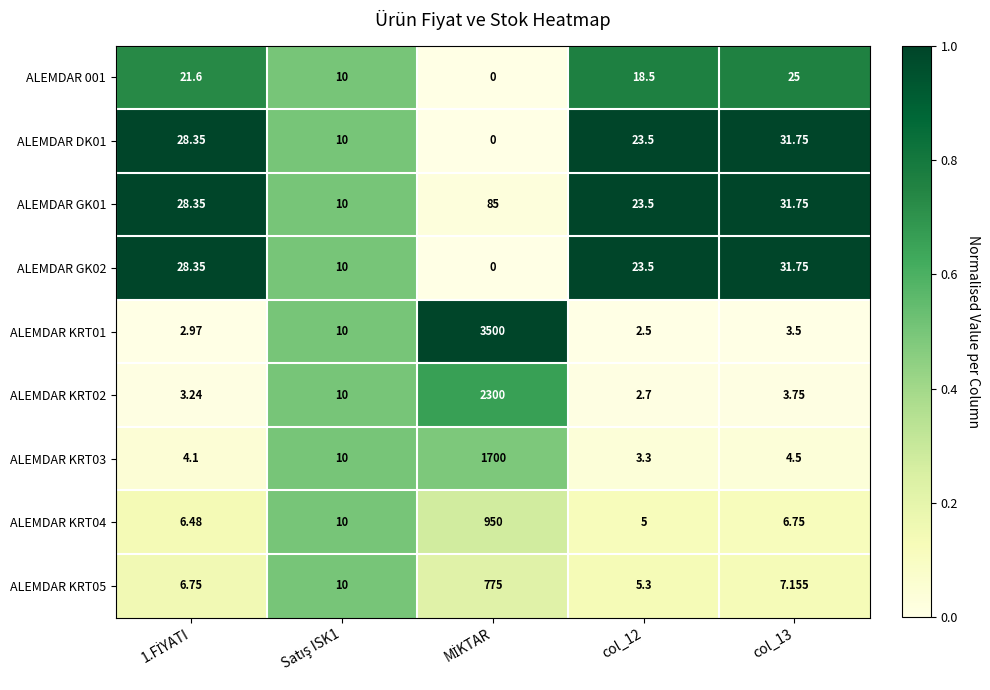

Count the number of categories in the chart.

5